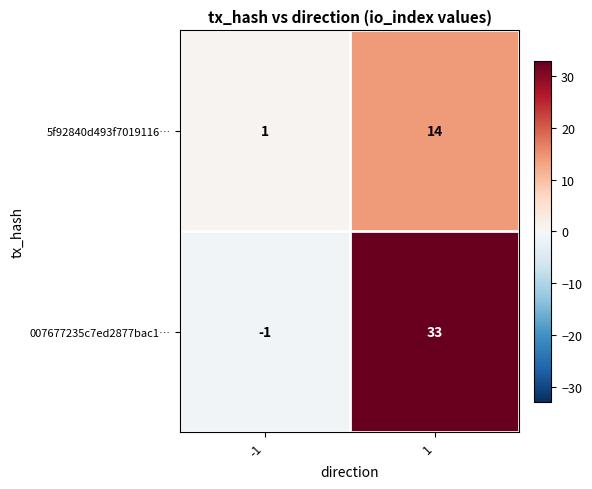

What value does the 007677235c7ed2877bac1… series have at 1, to the nearest 10?

30